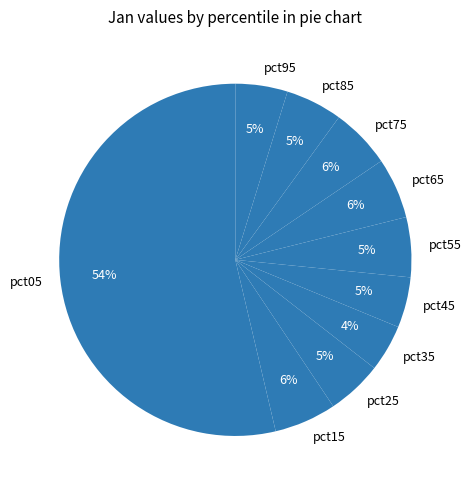

Which slice is the largest?

pct05